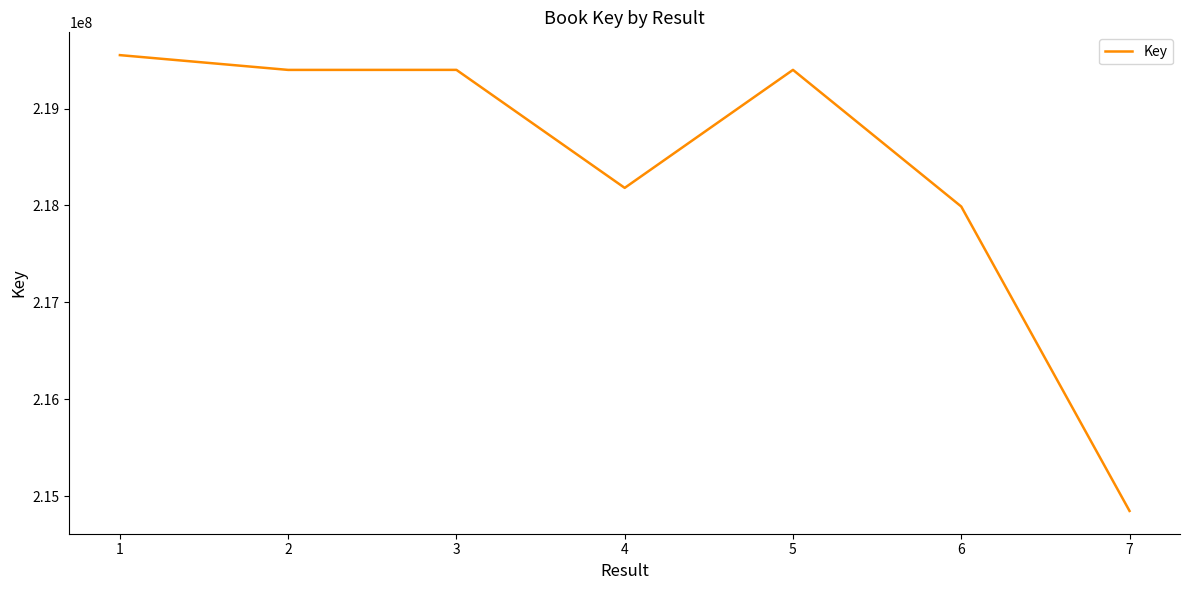

What is the smallest value displayed?

214849648